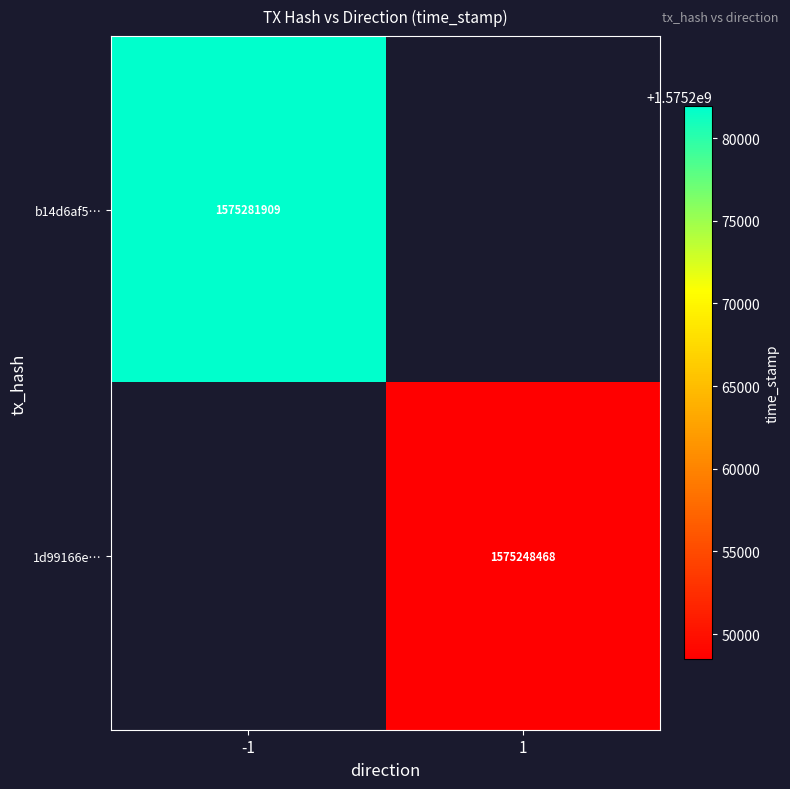

True or false: b14d6af5… has a value of 1575281909 at -1.

True